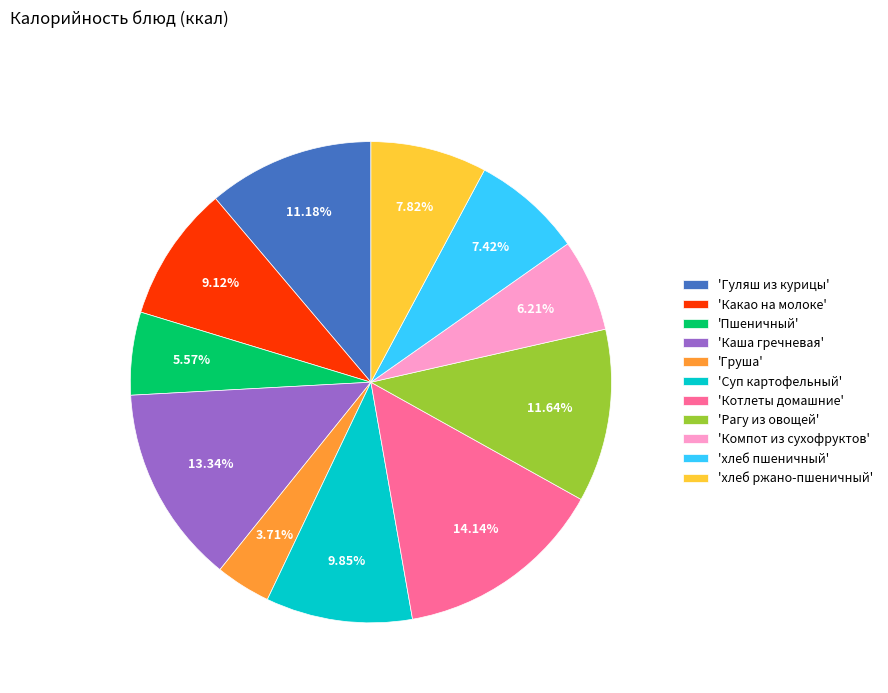

What is the smallest slice in the pie chart?

'Груша'